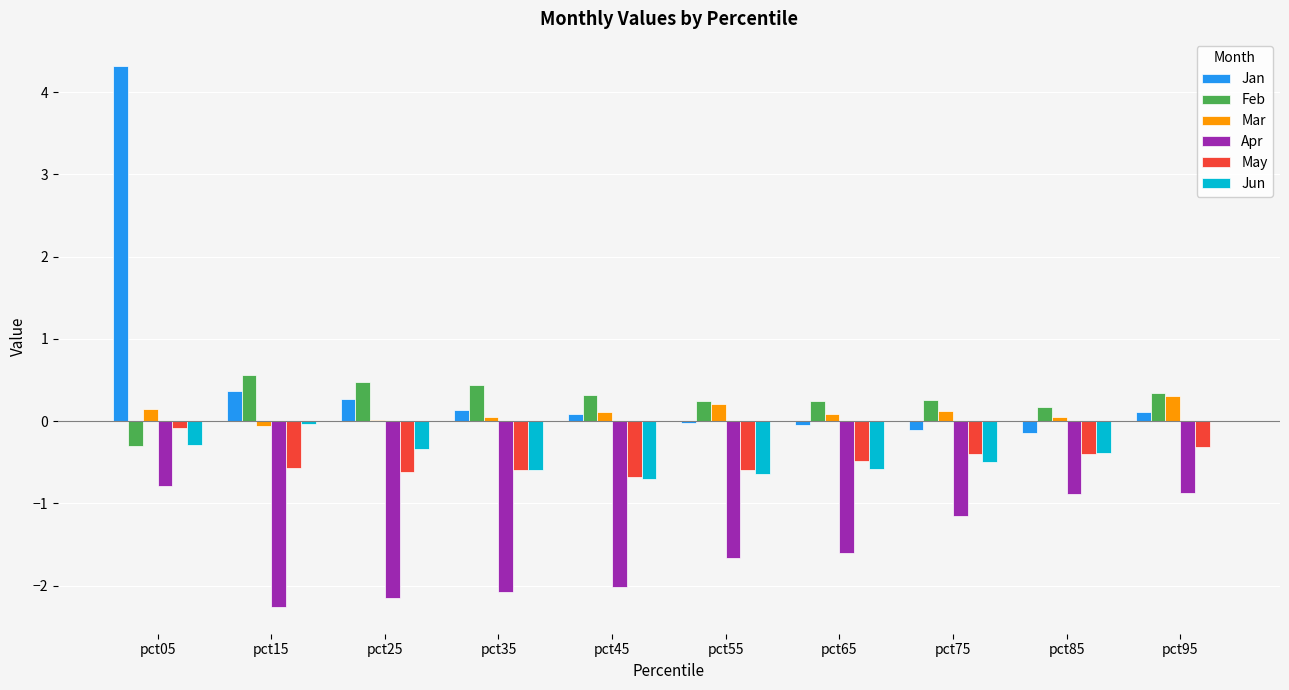

The May series shows -0.2 at pct55. True or false?

False